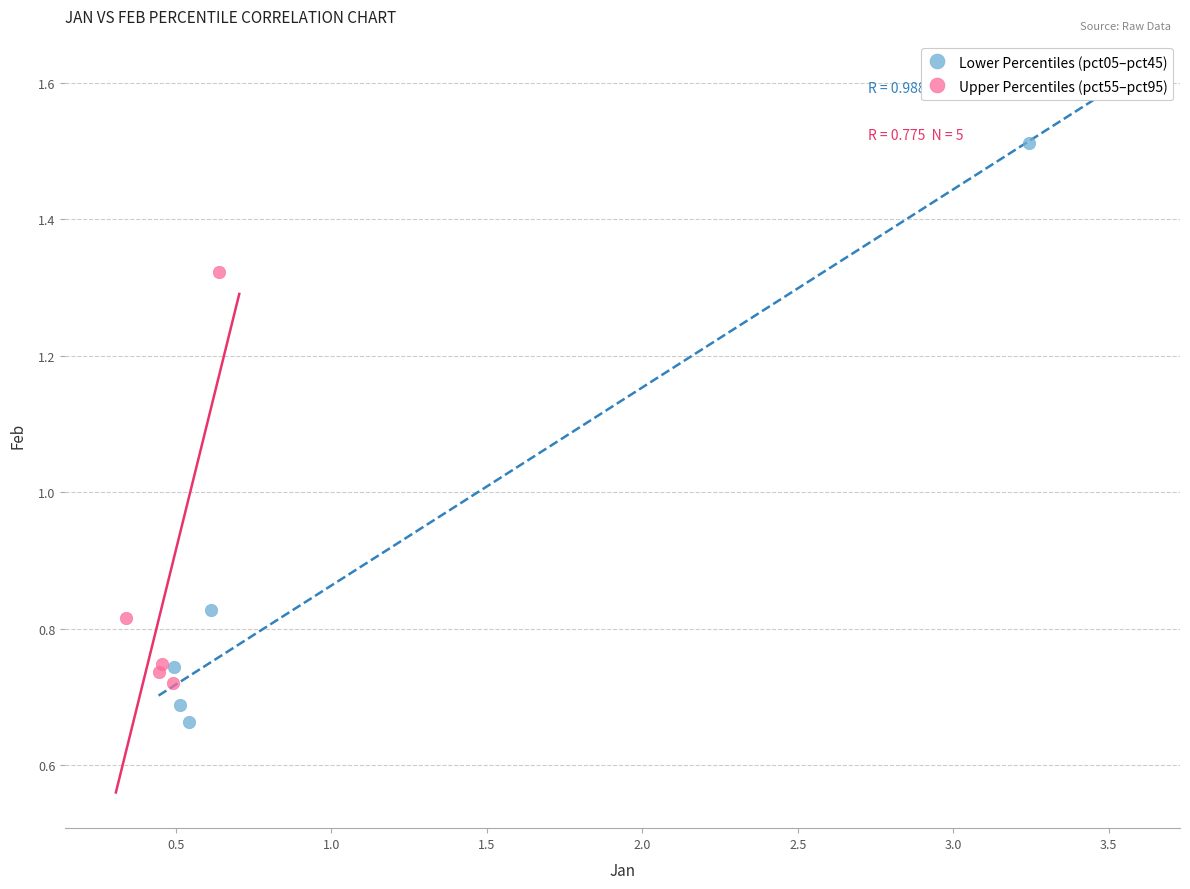

Which series reaches the minimum Y coordinate?

Lower Percentiles (pct05–pct45)